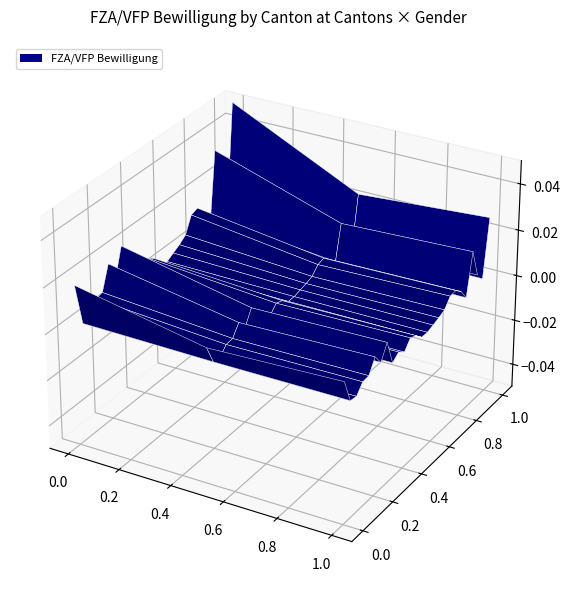

The Neuenburg series shows 16121 at Frauen. True or false?

True